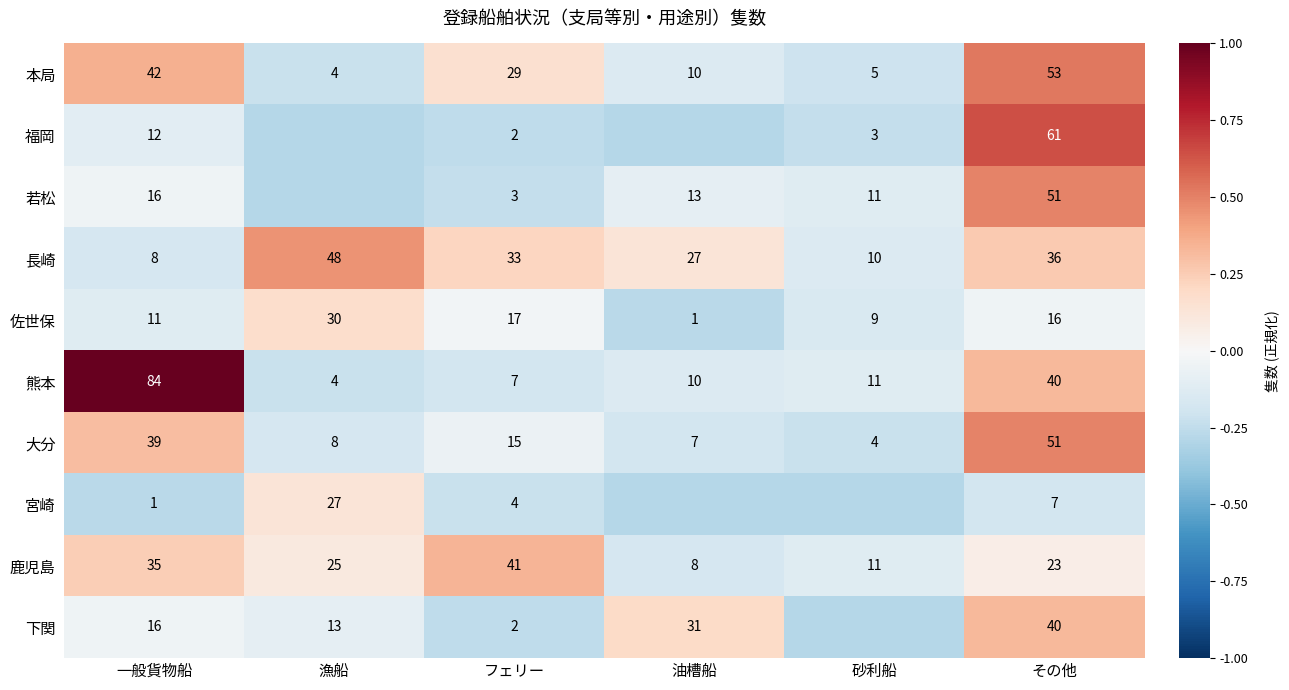

What is the spread (max minus min) of values at その他?

54.0